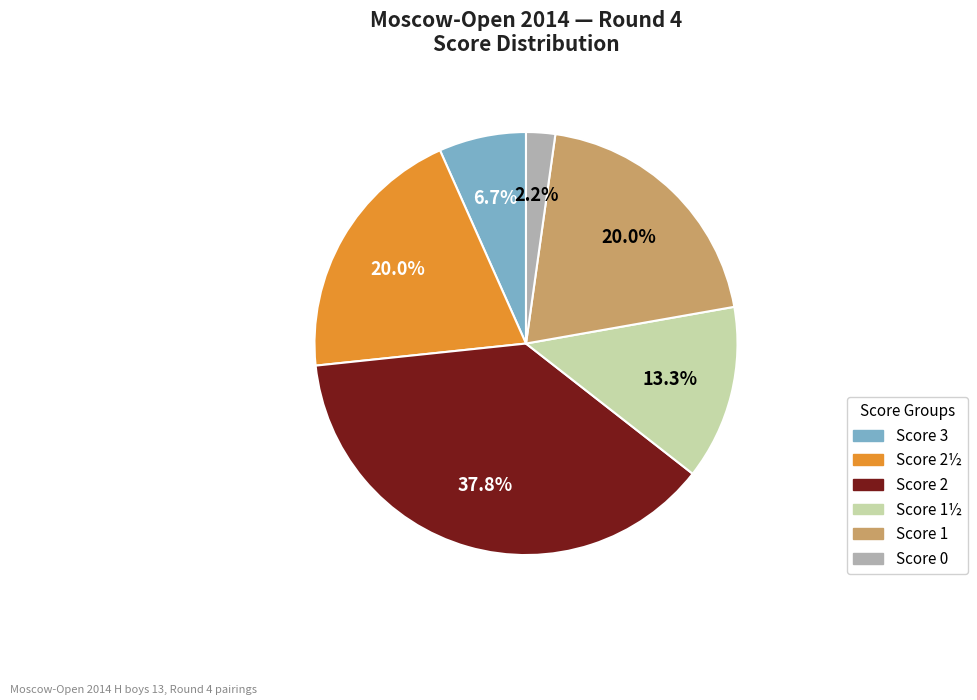

Is there any slice that represents more than half of the pie?

No